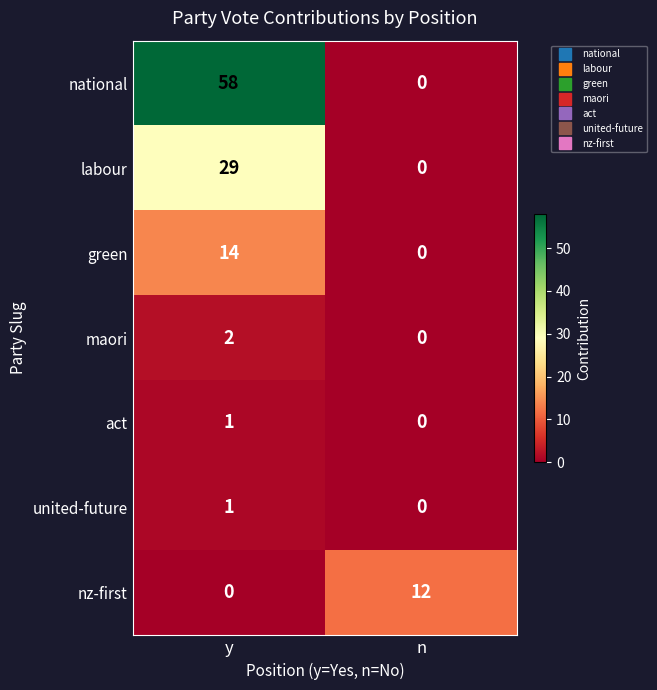

What is the total value across all series at y?

105